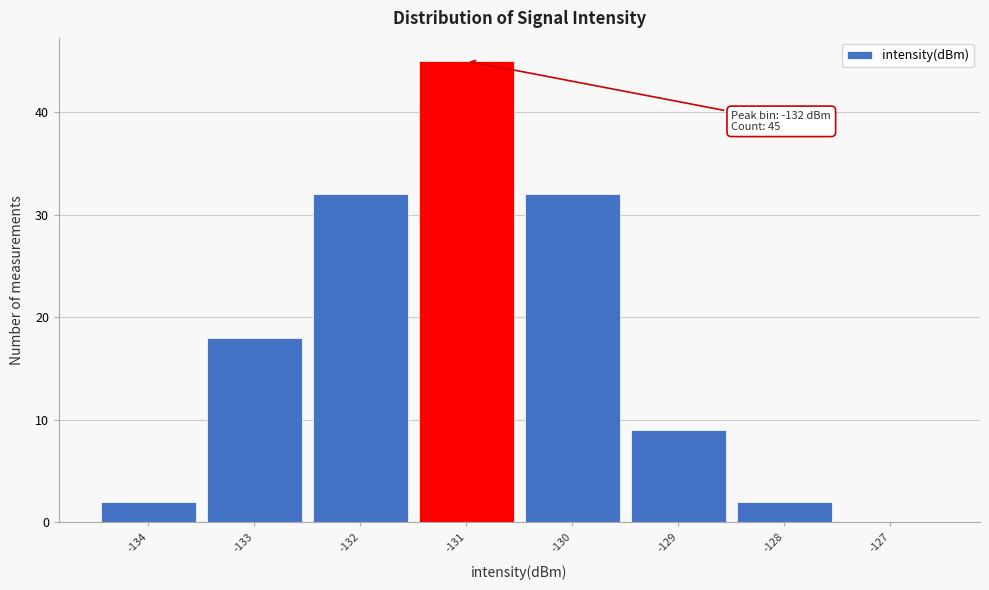

Which range on the x-axis has the tallest bar?

-131.5 to -130.5